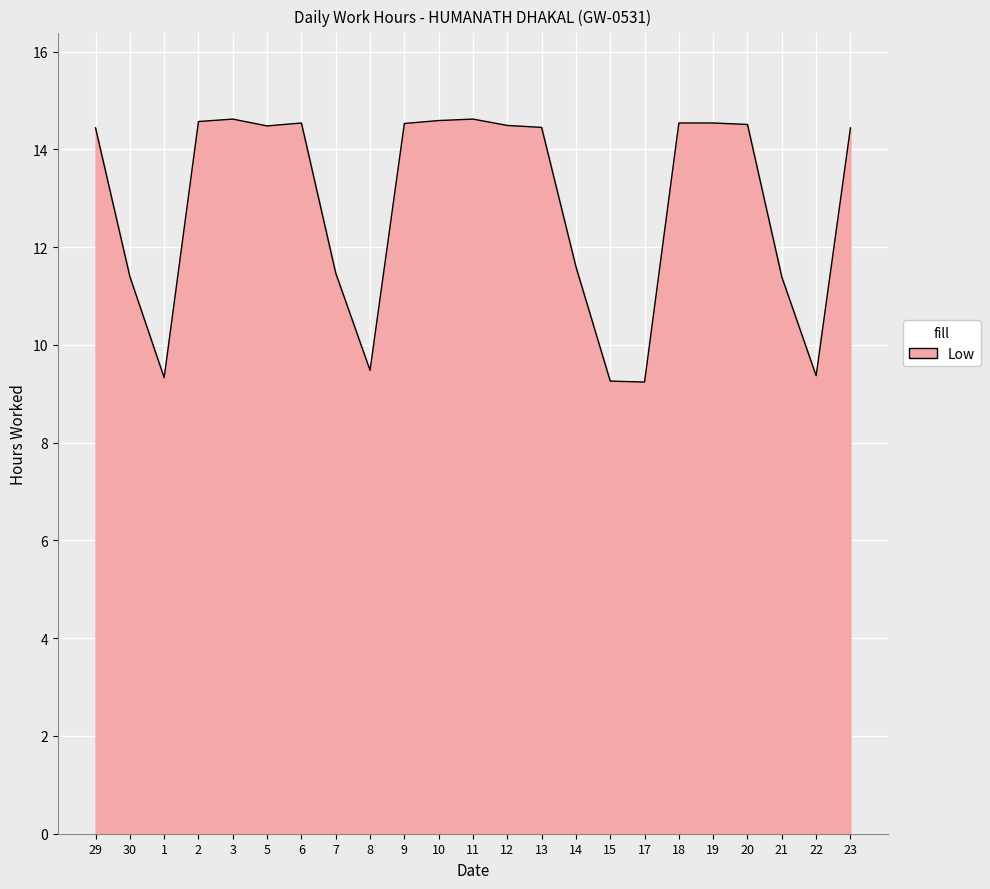

Between 14 and 13, which is larger?

13